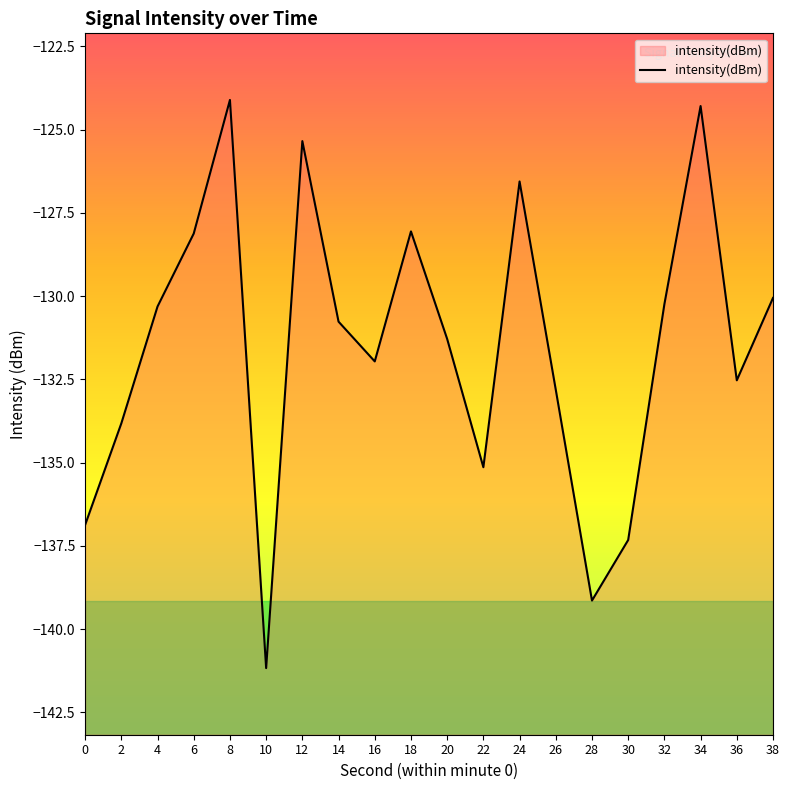

True or false: the data has more than 0 interior local peaks.

True